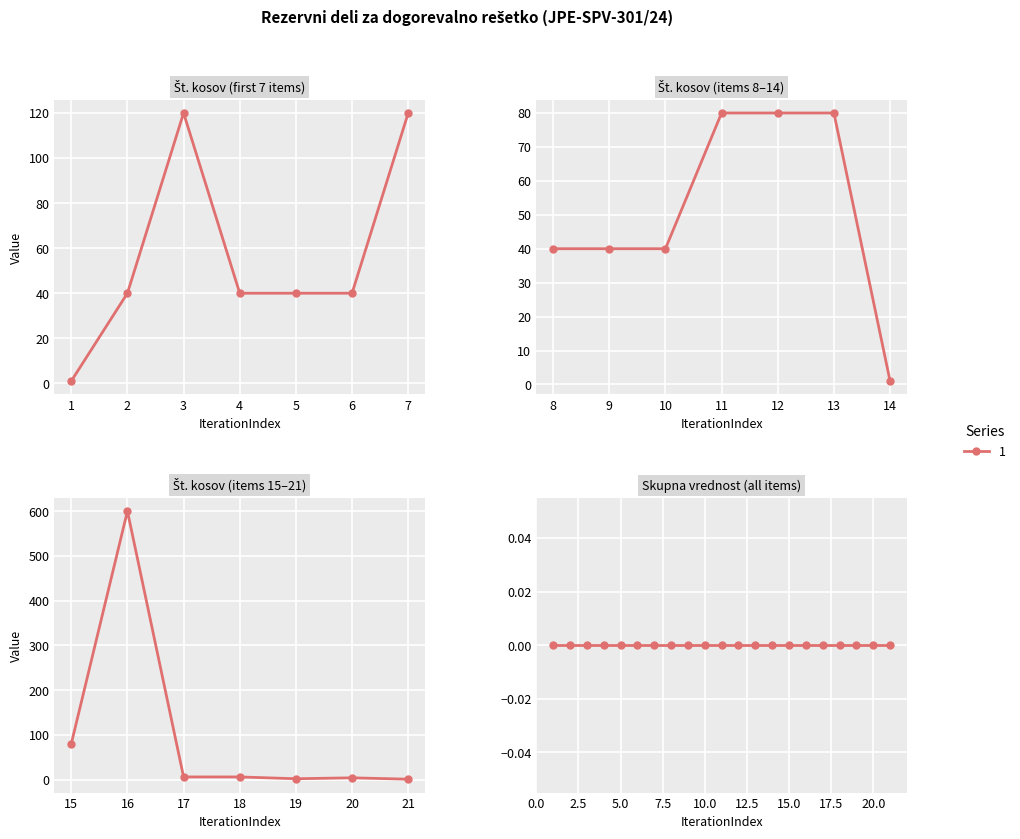

What is the value of the col_5 (Št. kosov) point at the 3rd from the left?

120